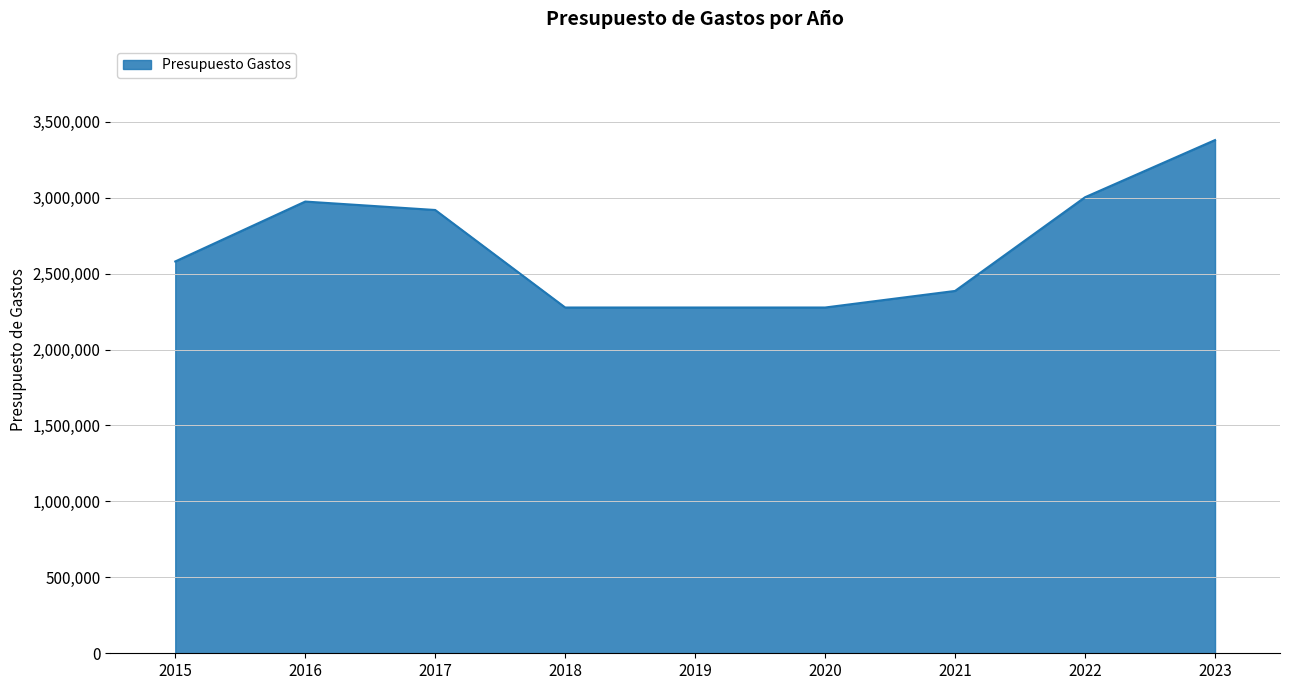

True or false: the data shows 2974540 at 2016.

True